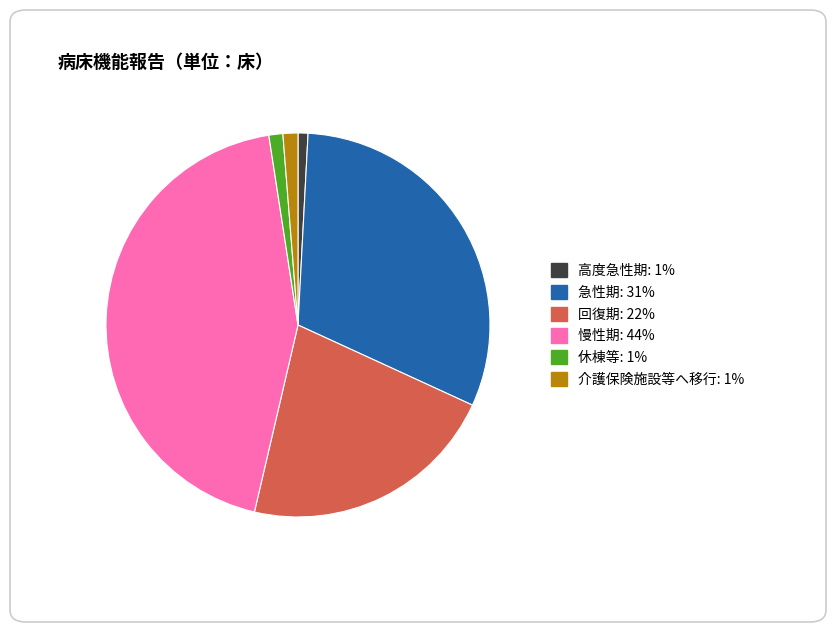

Approximately how many times larger is the value at 介護保険施設等へ移行 compared to 高度急性期?

1.5